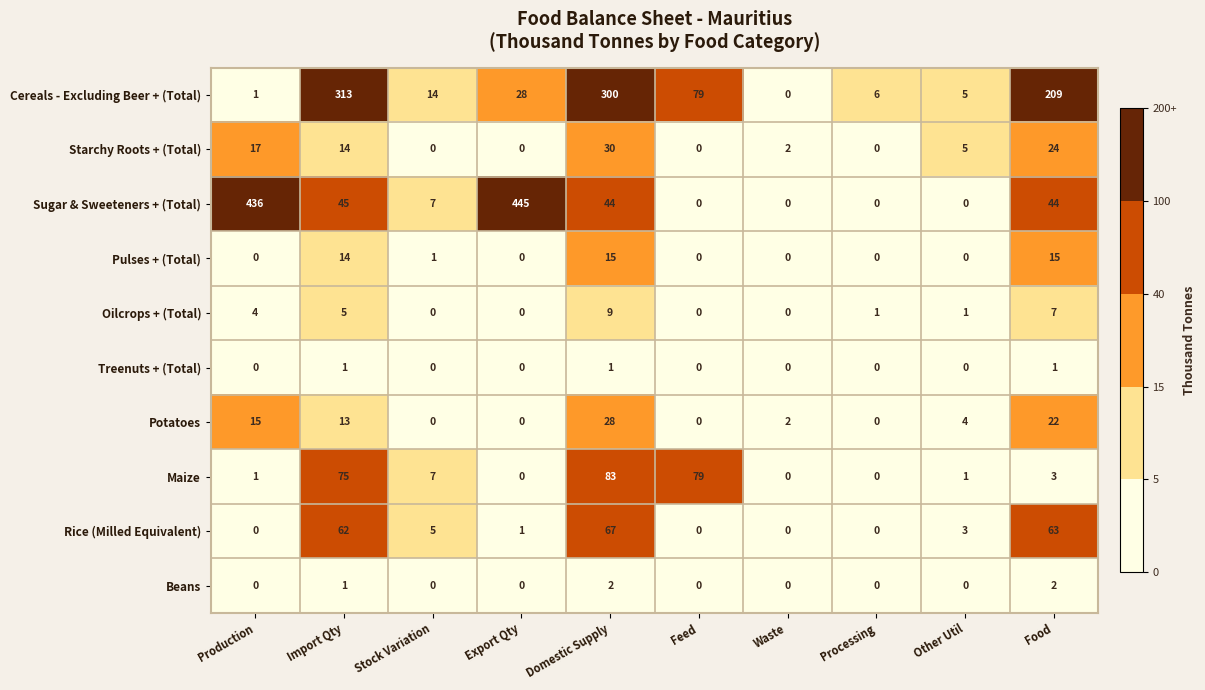

At how many categories does at least one series exceed 172?

5